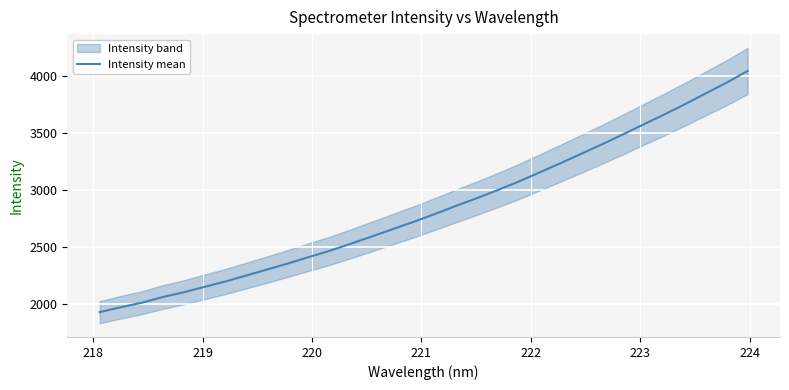

What is the greatest value displayed?

4040.8